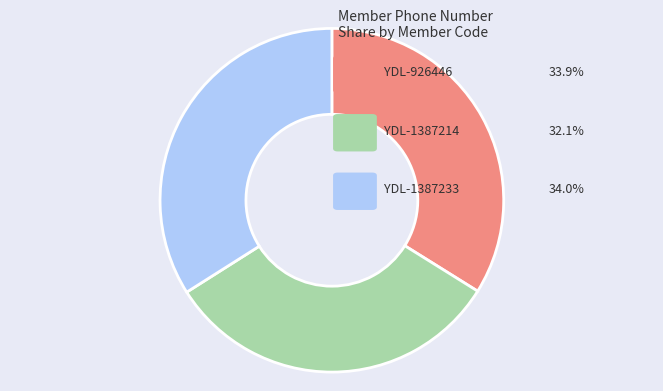

Does any single category account for the majority?

No